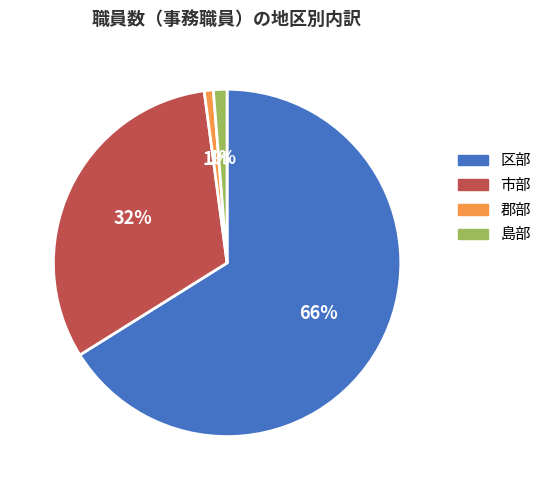

How many segments does this pie chart have?

4